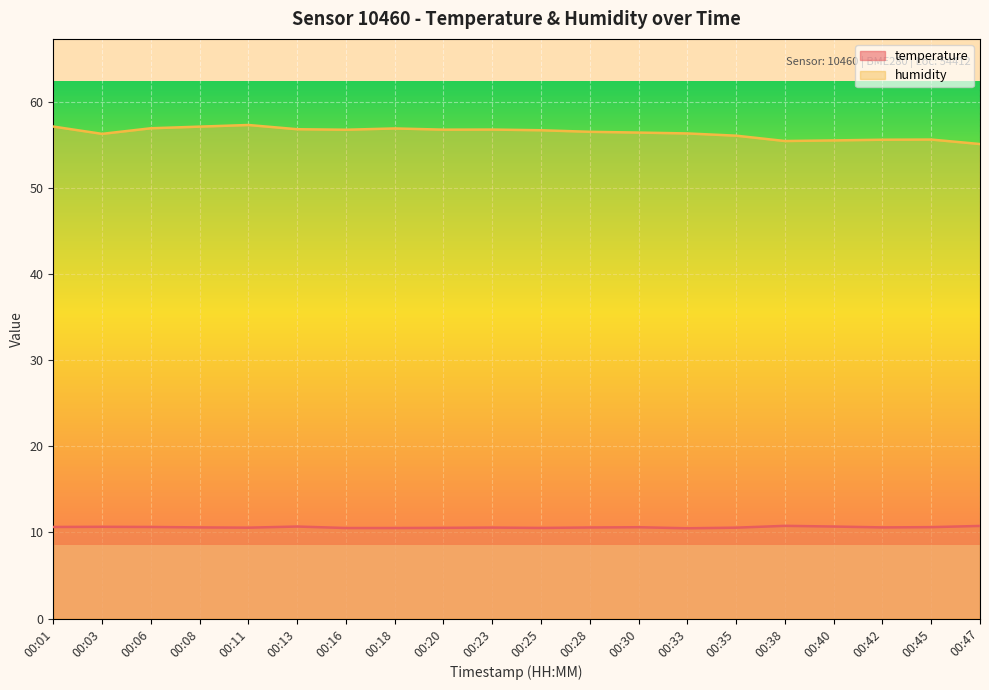

What is the approximate value of temperature at 00:20?

10.5